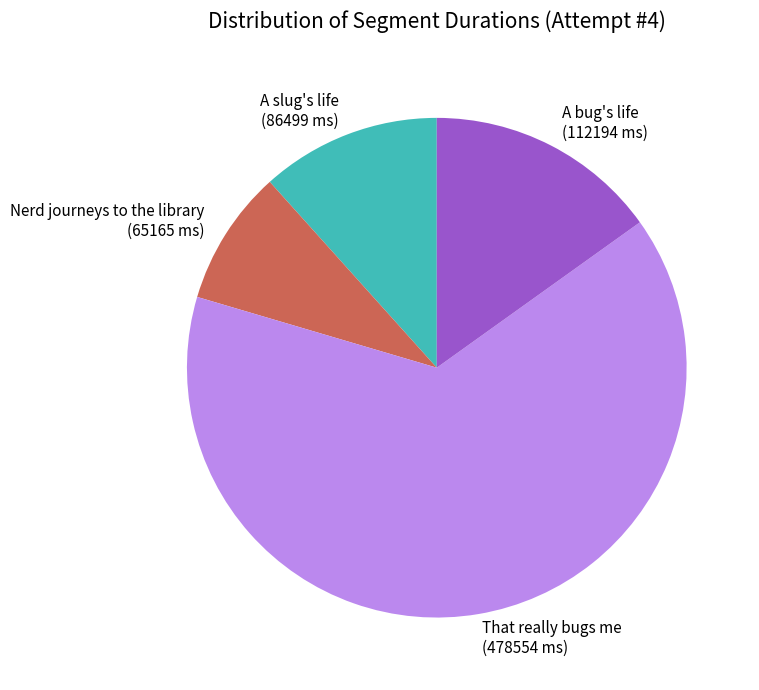

Which slice is the smallest?

Nerd journeys to the library